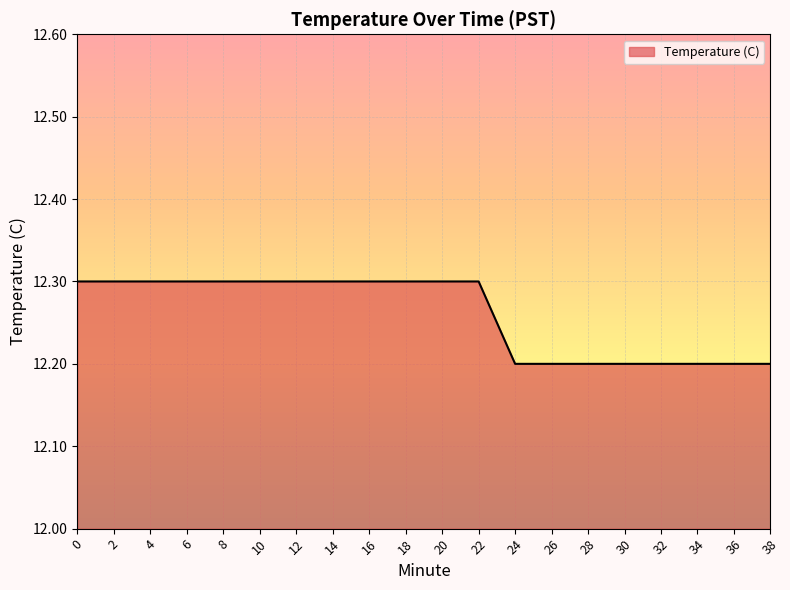

Read the value at 10.

12.3